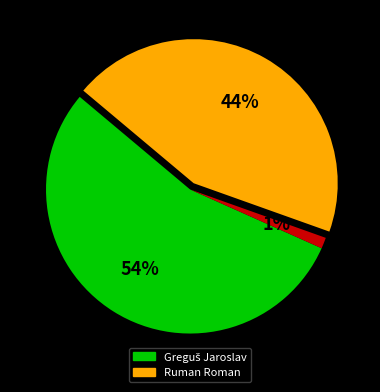

To the nearest percent, what is the average slice percentage?

33%